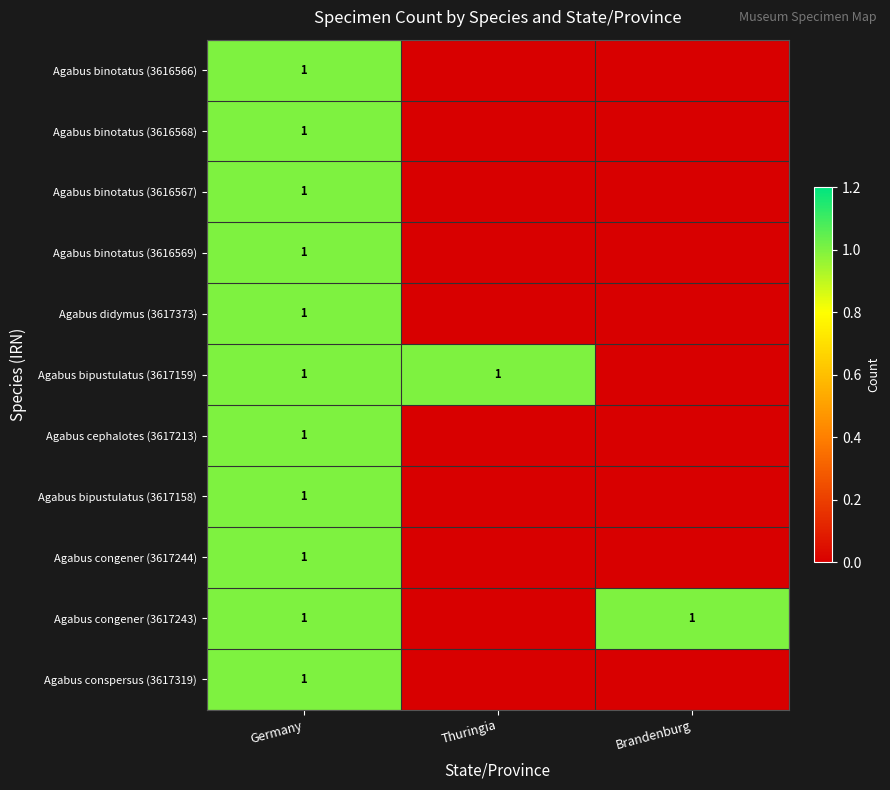

At which category is the sum across all series the highest?

Germany